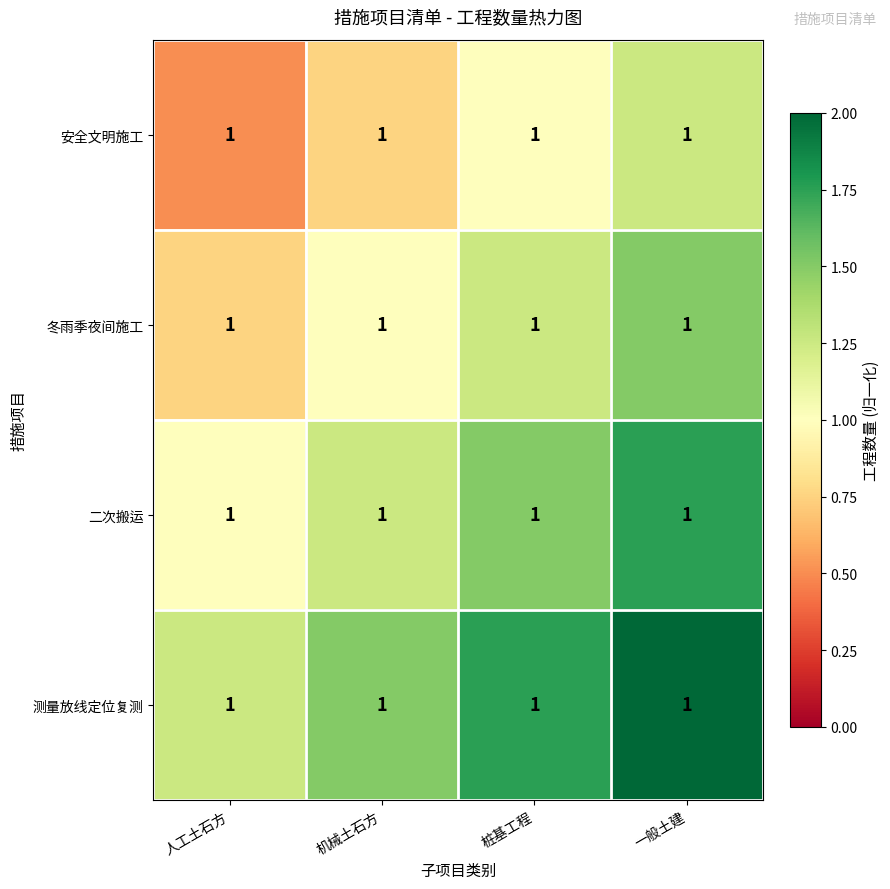

How many values in the 安全文明施工 series are below 1?

2